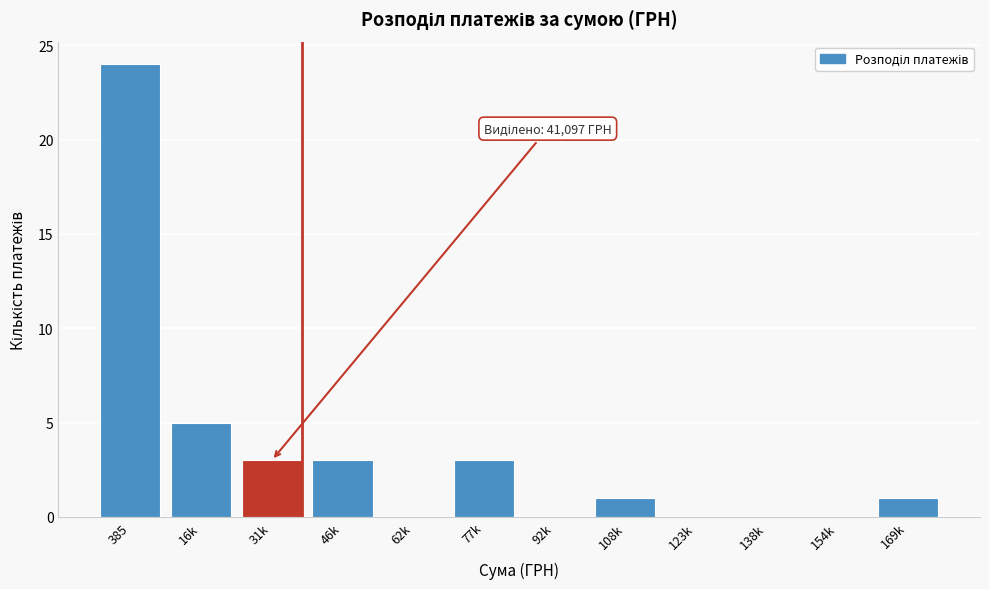

Reading right to left, extract all data points from this chart.

169k=1	154k=0	138k=0	123k=0	108k=1	92k=0	77k=3	62k=0	46k=3	31k=3	16k=5	385=24